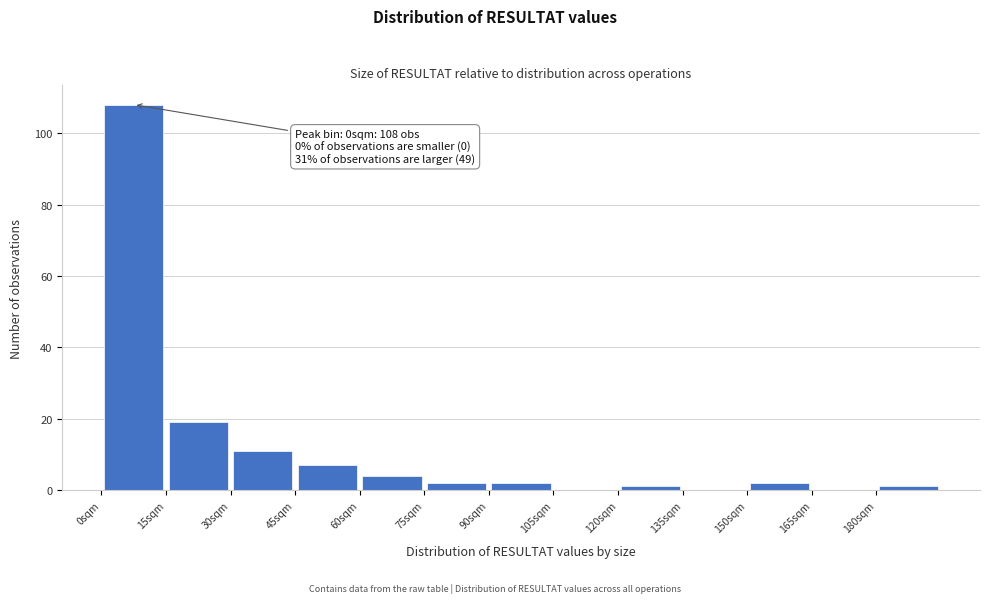

Over which range of the x-axis is the bar tallest?

0 to 15